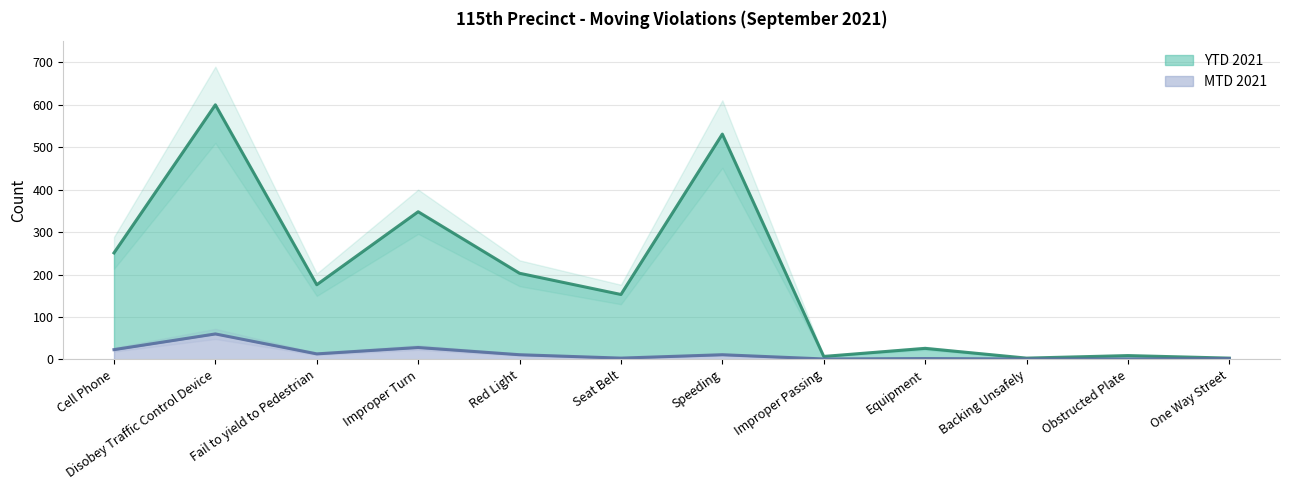

What are all the series names shown in the legend?

MTD 2021, YTD 2021